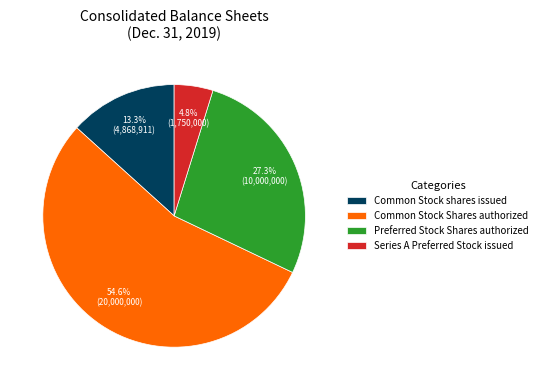

Which category has the smallest portion of the pie?

Series A Preferred Stock issued